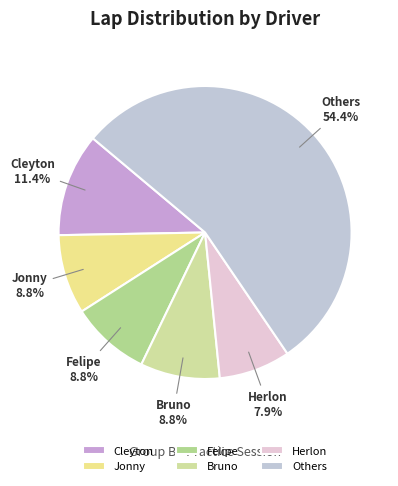

To the nearest percent, what is the average slice percentage?

17%